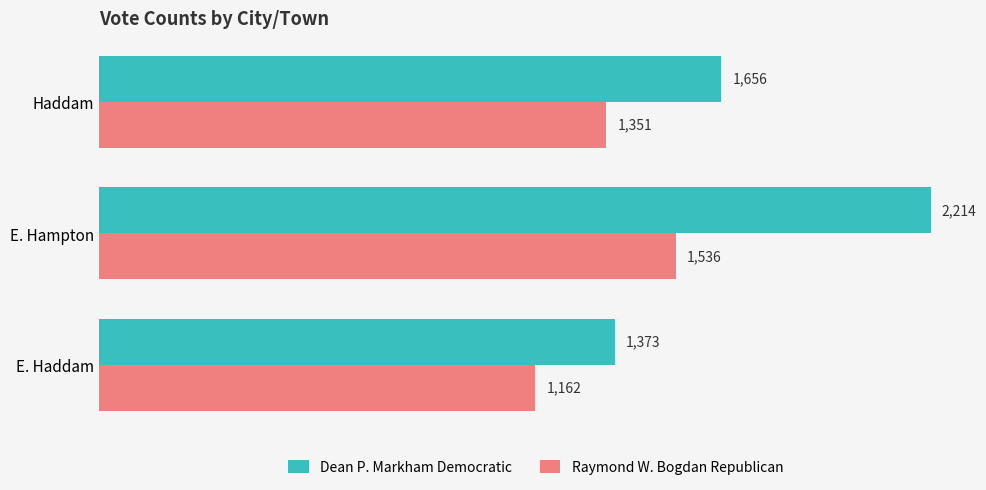

Which category has the highest value in the Dean P. Markham Democratic series?

E. Hampton